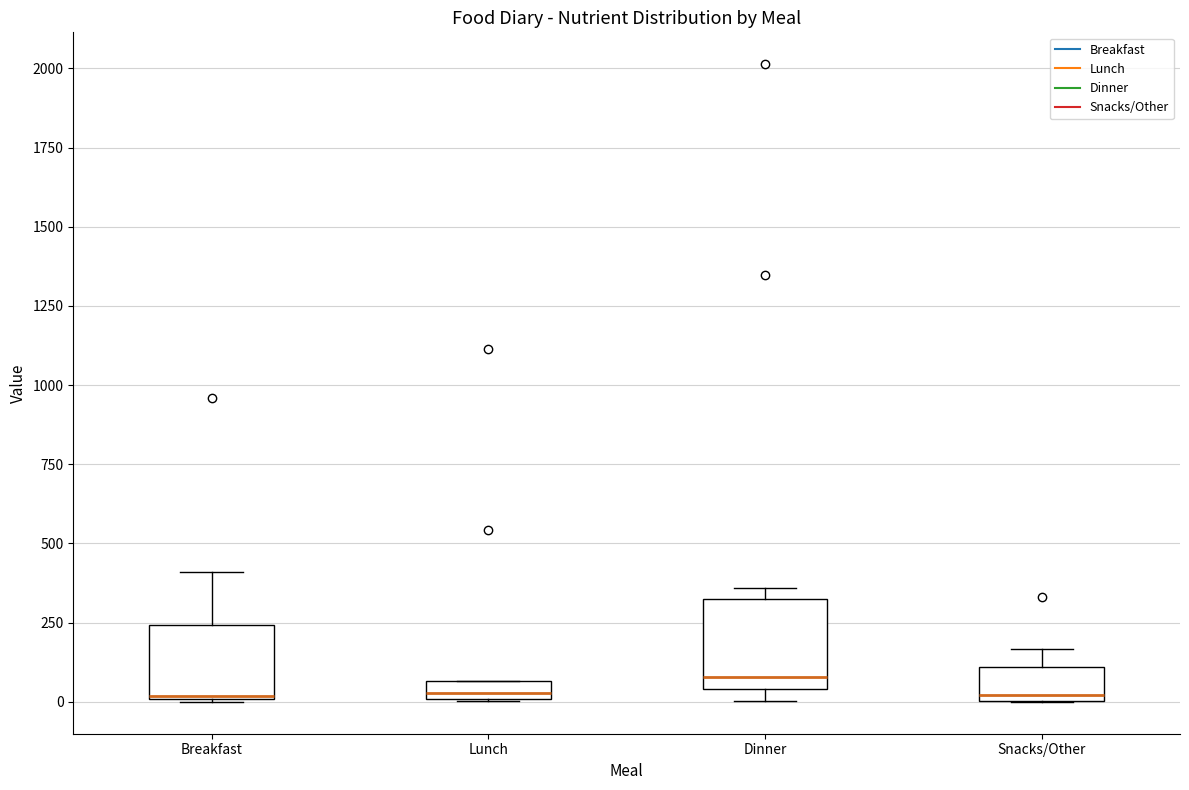

Where does the median line of the box for Dinner sit on the y-axis? The values are not printed on the chart, so give them approximately, as read against the axis.

100